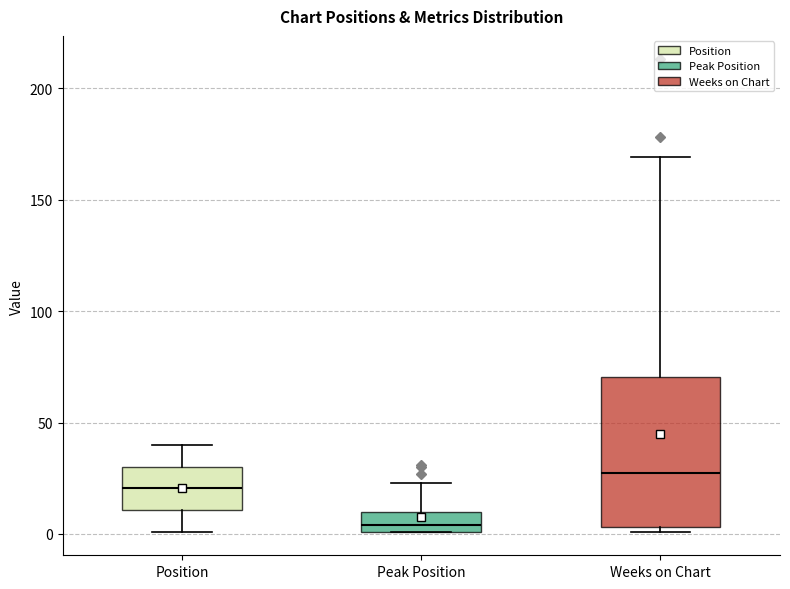

Comparing the boxes themselves (not the whiskers), which one is the tallest?

Weeks on Chart